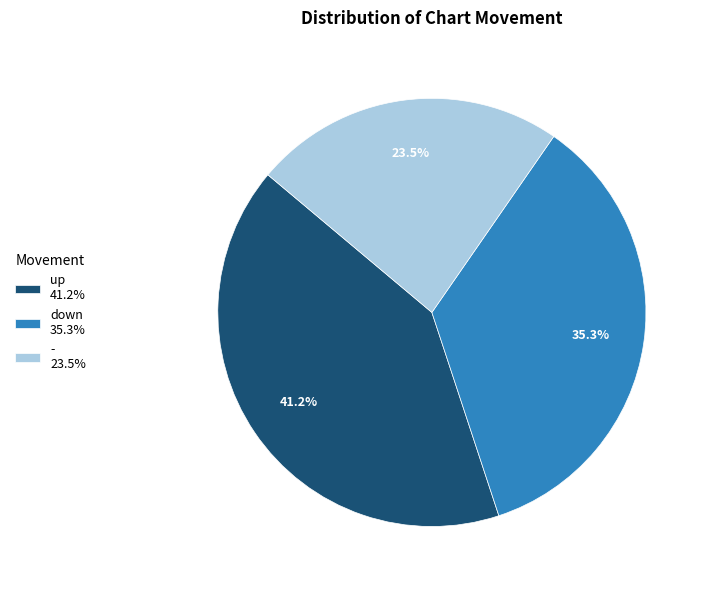

Rank the categories by value from lowest to highest.

-, down, up